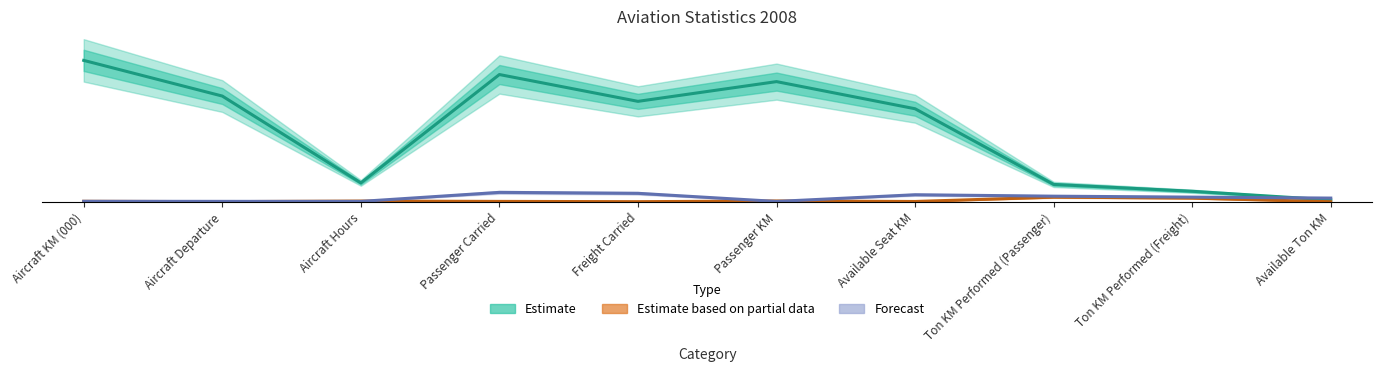

At Ton KM Performed (Freight), list the series in order from smallest to largest.

Estimate based on partial data, Forecast, Estimate